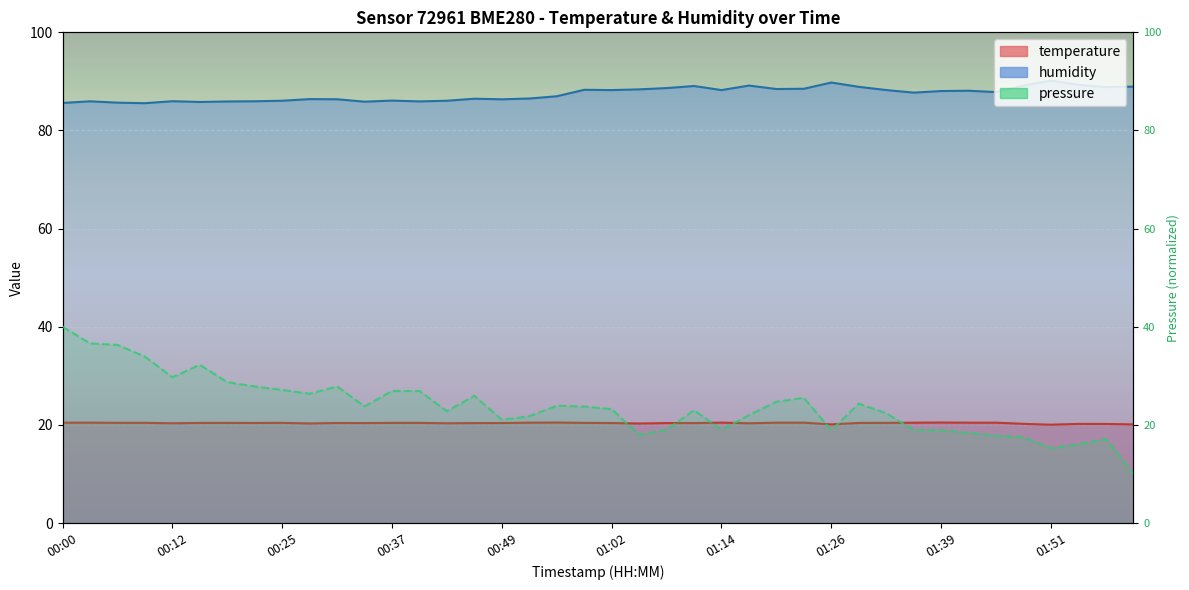

Where is the data nearest to the value 25?

26